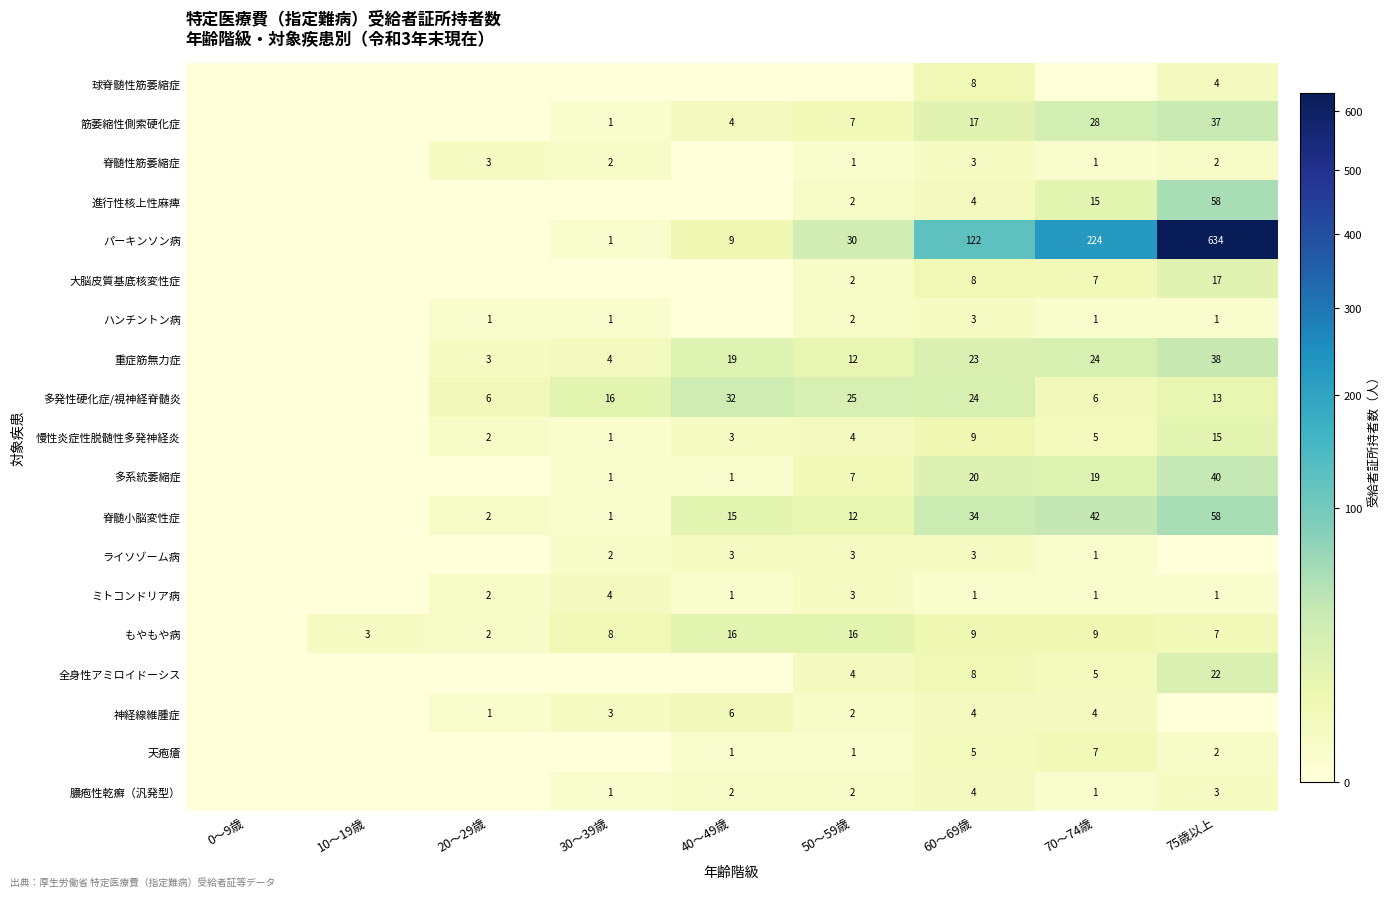

Is it true that 大脳皮質基底核変性症 equals 12 at 70～74歳?

False